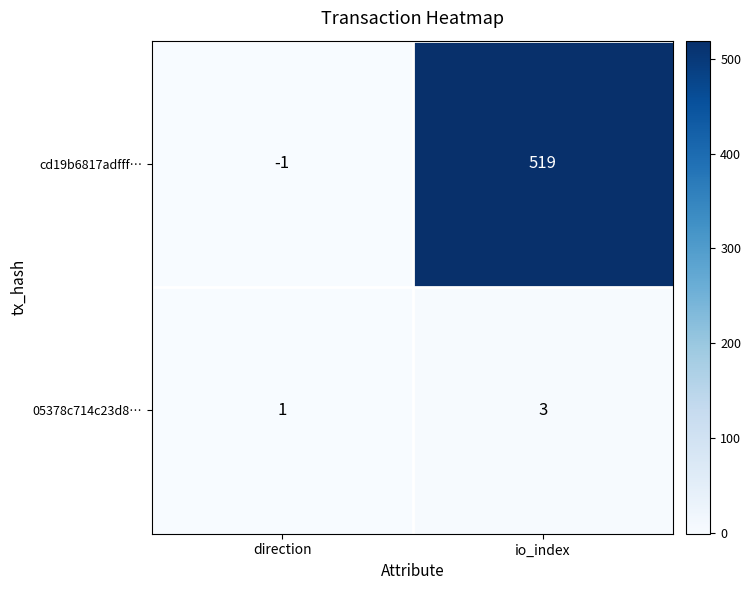

Which label corresponds to the smallest value in the chart?

direction